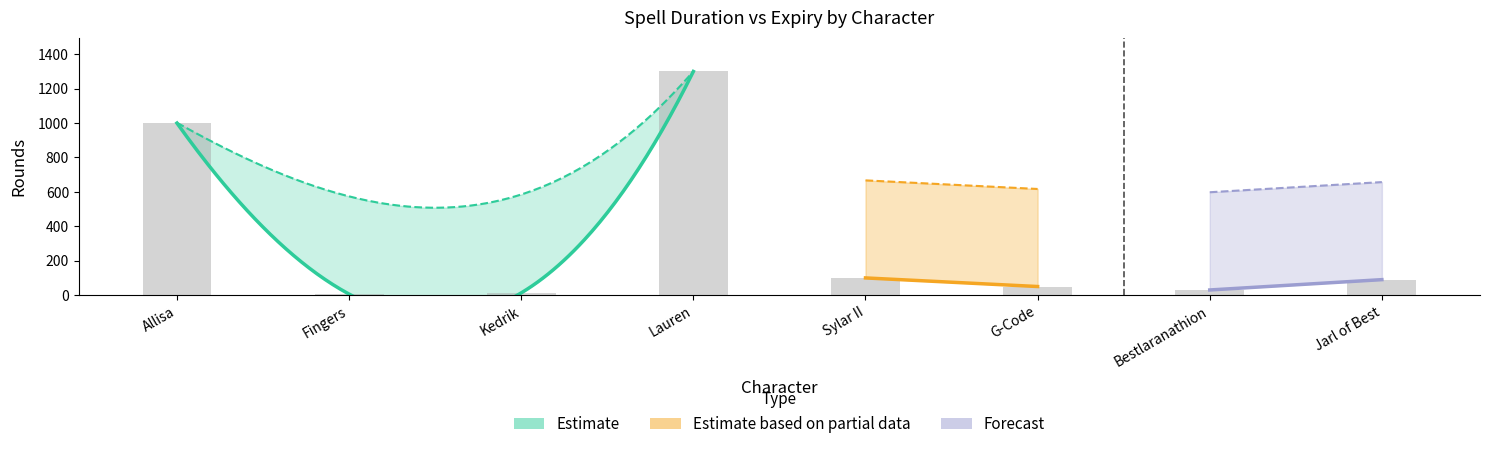

Reading right to left, transcribe all the data shown in this chart.

90	30	50	100	1300	13	6	1000